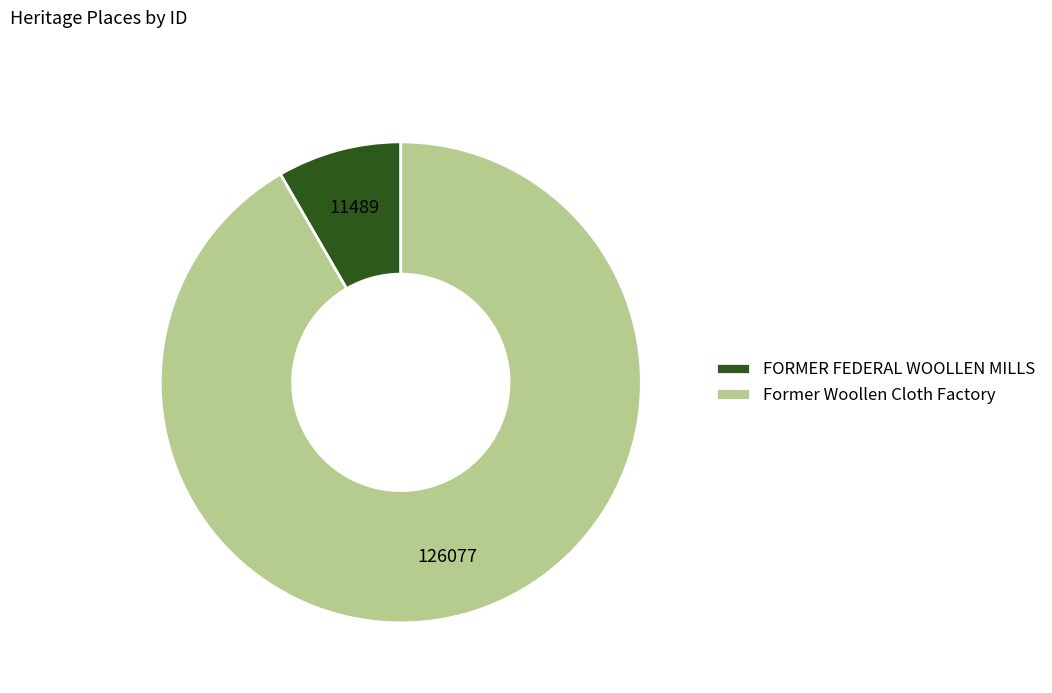

Between FORMER FEDERAL WOOLLEN MILLS and Former Woollen Cloth Factory, which is larger?

Former Woollen Cloth Factory